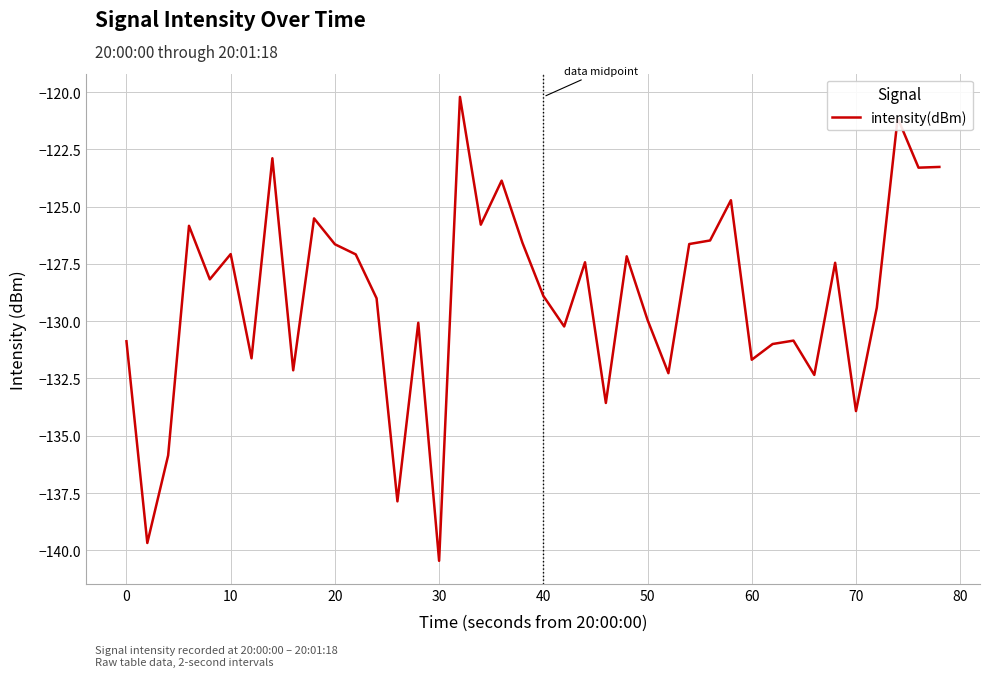

What is the greatest value displayed?

-120.2